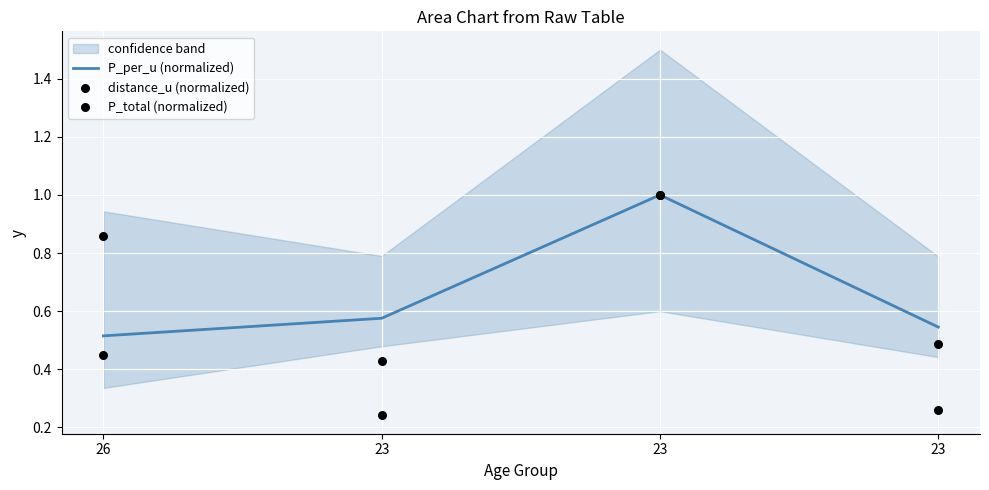

At which category is the sum across all series the highest?

23